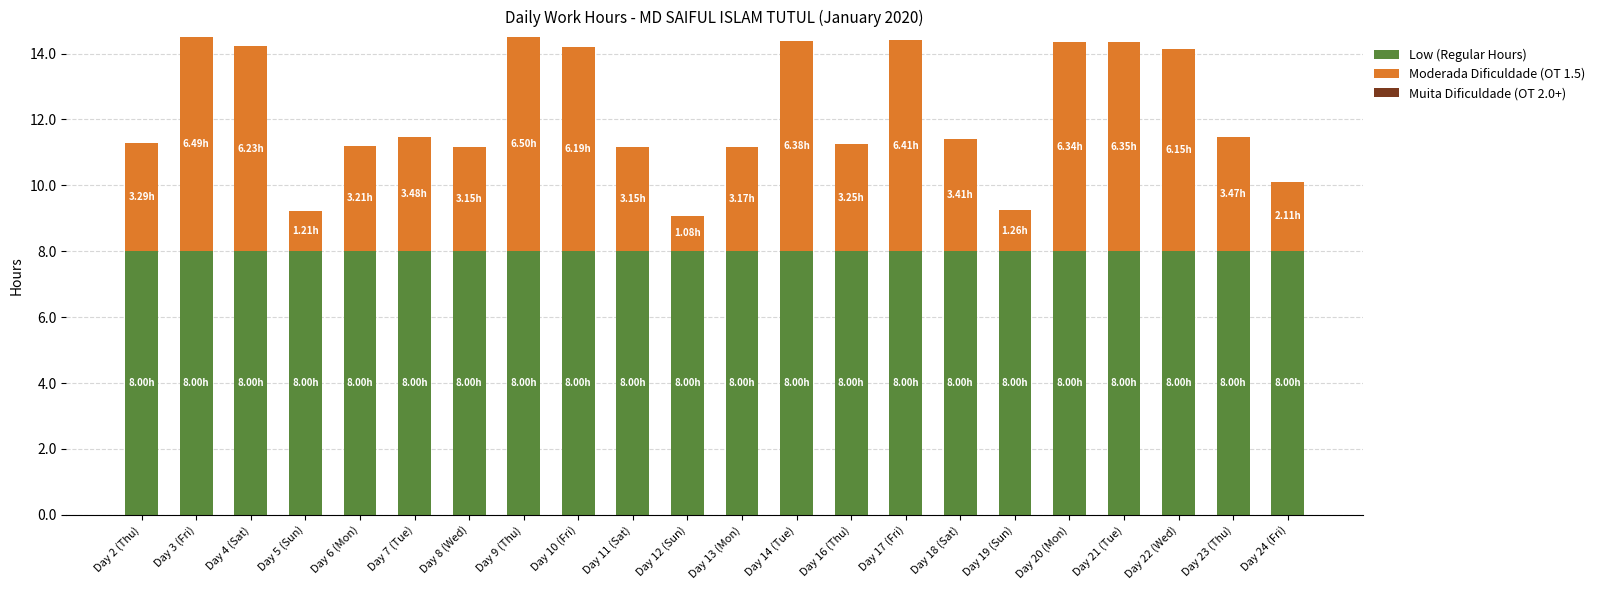

What is the total value across all series at Day 6 (Mon)?

11.2